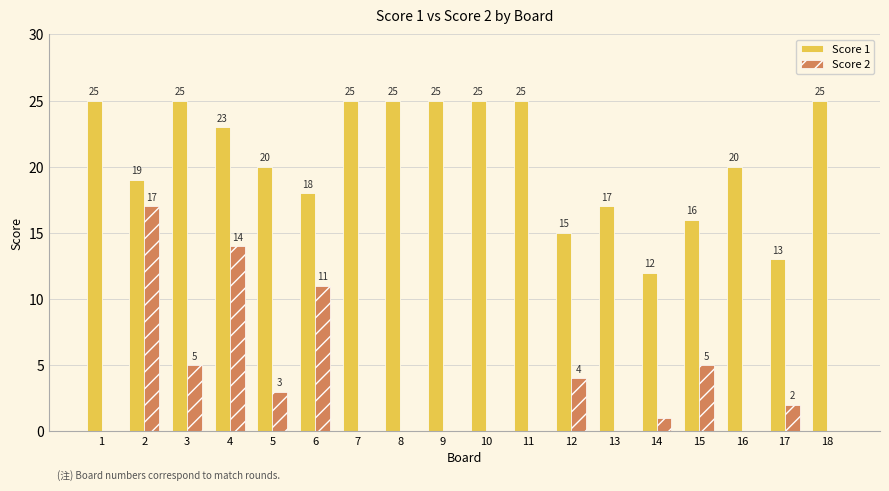

Reading right to left, list all the values displayed in this chart.

Score 1: 18=25	17=13	16=20	15=16	14=12	13=17	12=15	11=25	10=25	9=25	8=25	7=25	6=18	5=20	4=23	3=25	2=19	1=25
Score 2: 18=0	17=2	16=0	15=5	14=1	13=0	12=4	11=0	10=0	9=0	8=0	7=0	6=11	5=3	4=14	3=5	2=17	1=0